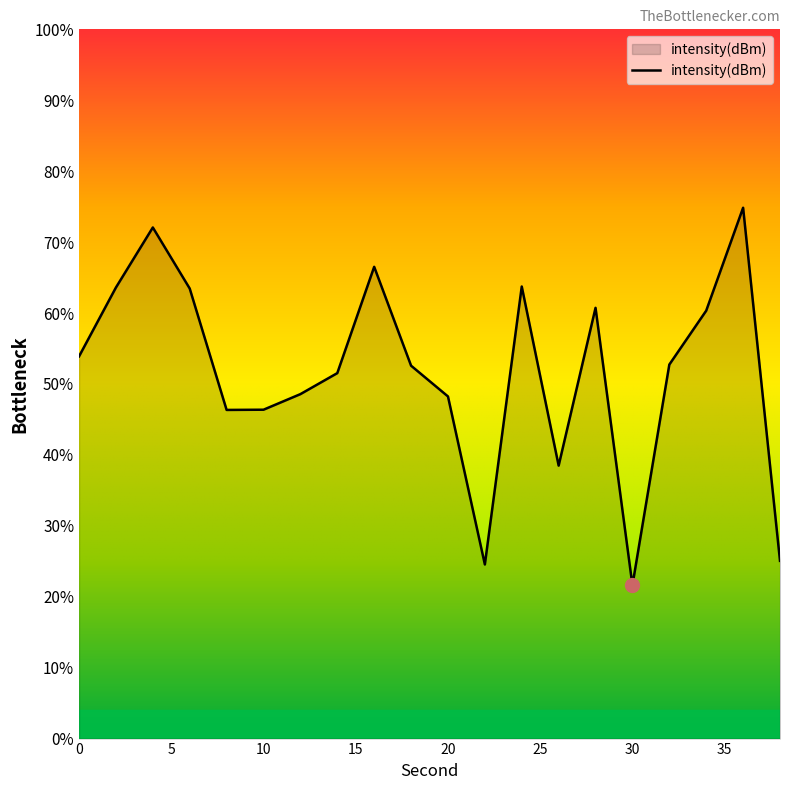

How many interior local valleys (lower than both neighbors) does the data have?

4